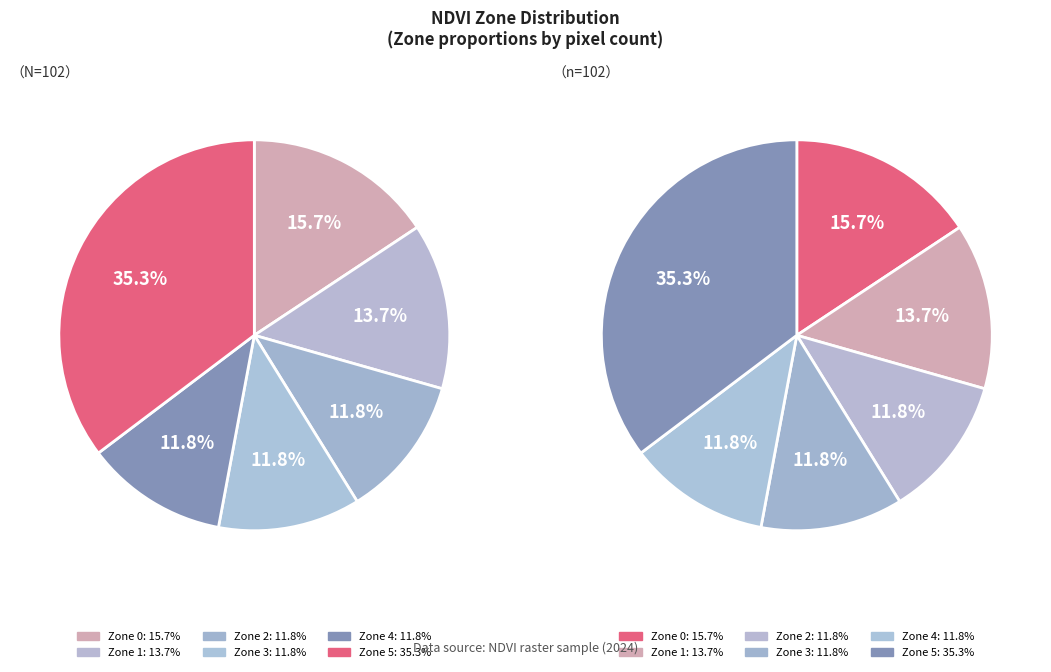

What is the largest slice in the pie chart?

Zone 5